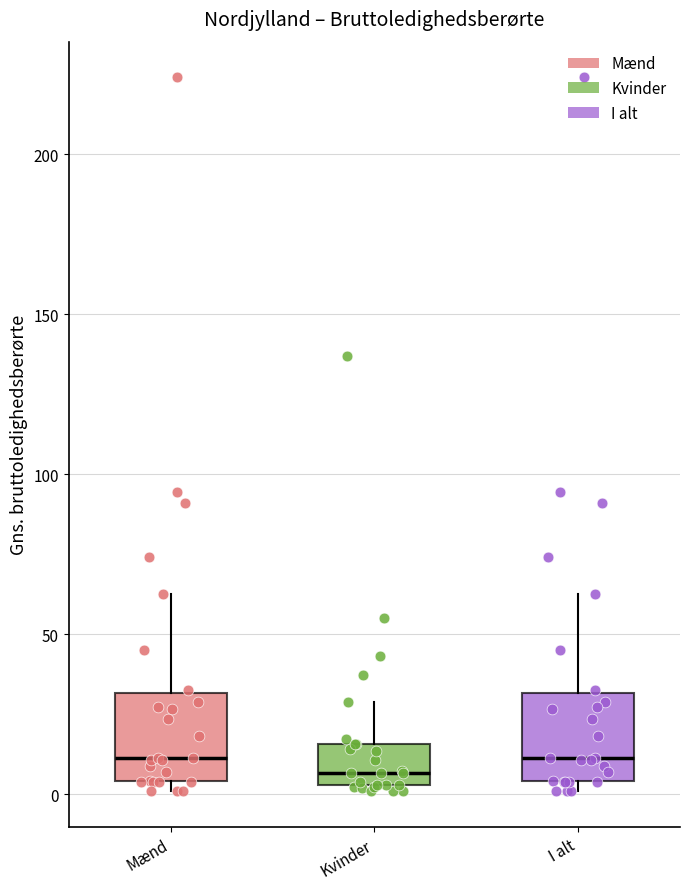

Reading left to right, transcribe this box plot: for each box, give where its median line is, the range the box spans, and where its two whiskers end, as read against the y-axis. The values are not printed on the chart, so give them approximately, as read against the axis.

Mænd: median 10, box 5 to 30, whiskers 0 to 65
Kvinder: median 5 (just above the box's lower edge), box 5 to 15, whiskers 0 to 30
I alt: median 10, box 5 to 30, whiskers 0 to 65